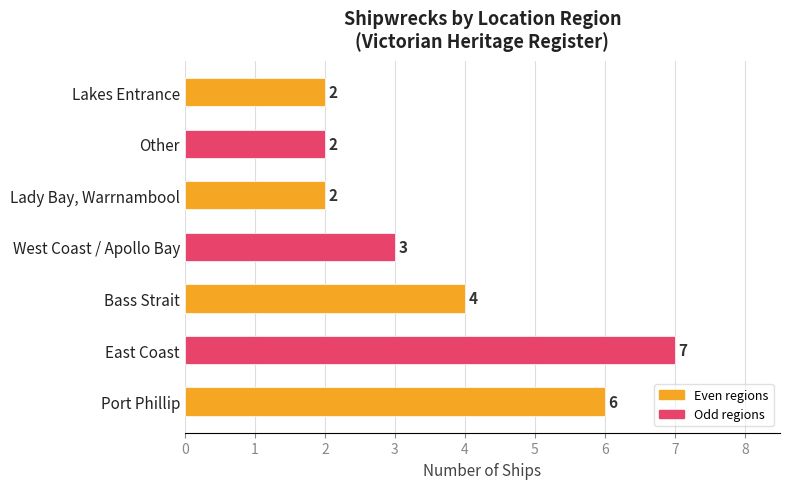

At which category does the chart reach its peak across all series?

East Coast